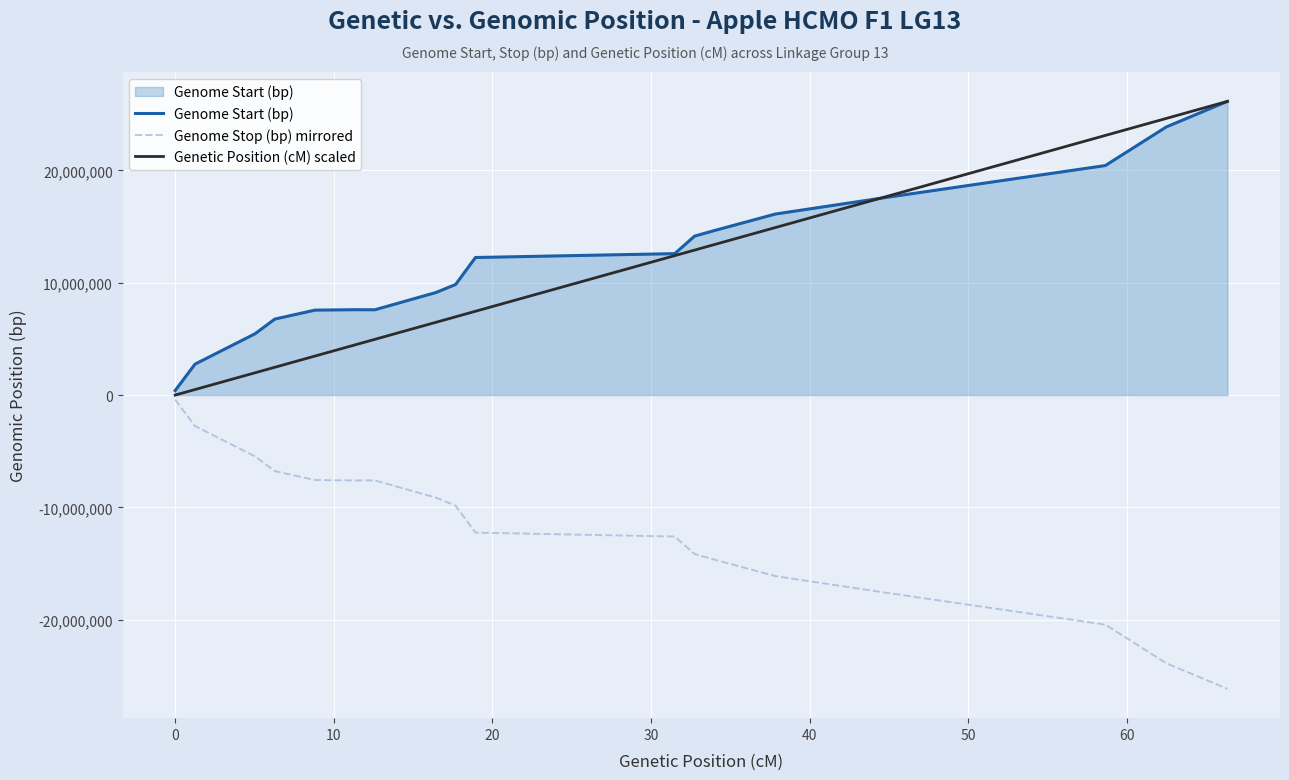

What is the lowest value of the Genome Stop (bp) mirrored series?

-26134763.0